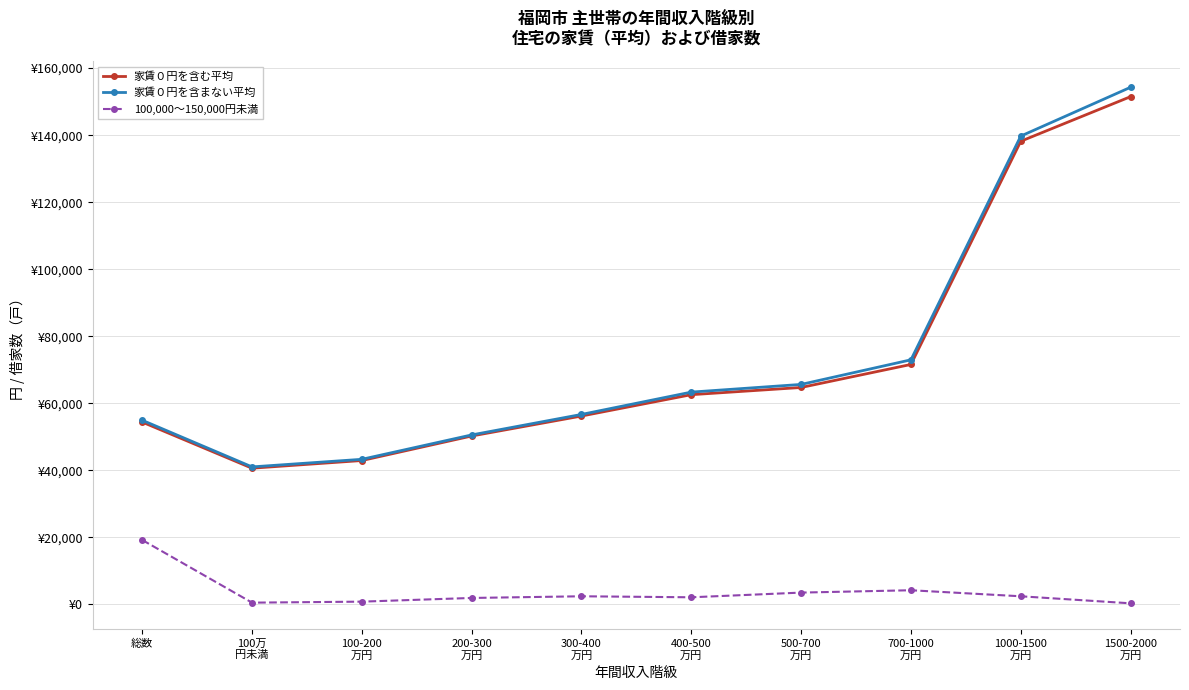

True or false: 家賃０円を含む平均 and 家賃０円を含まない平均 cross at least once.

False